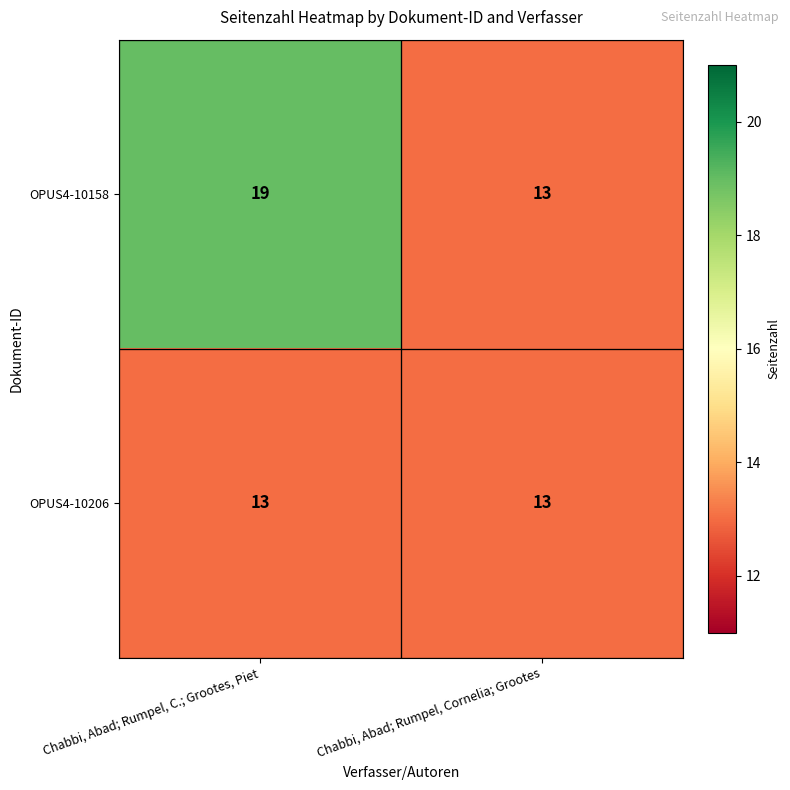

What is the sum of all OPUS4-10158 values?

32